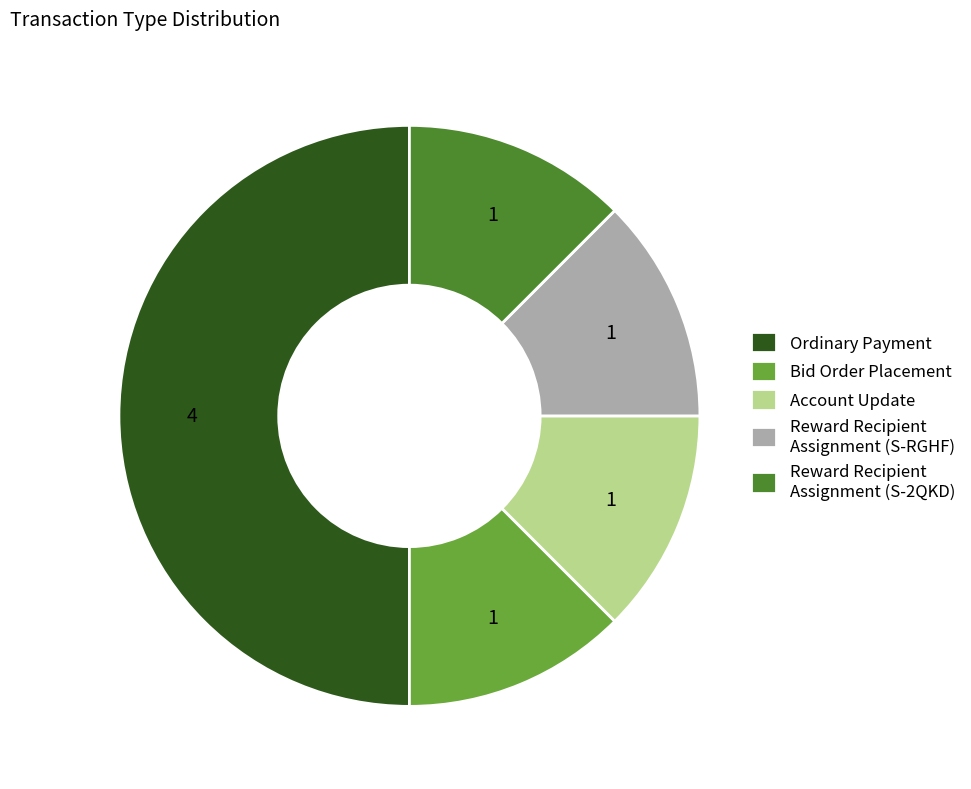

Is the sum of Bid Order Placement and Reward Recipient Assignment (S-2QKD) greater than half?

No